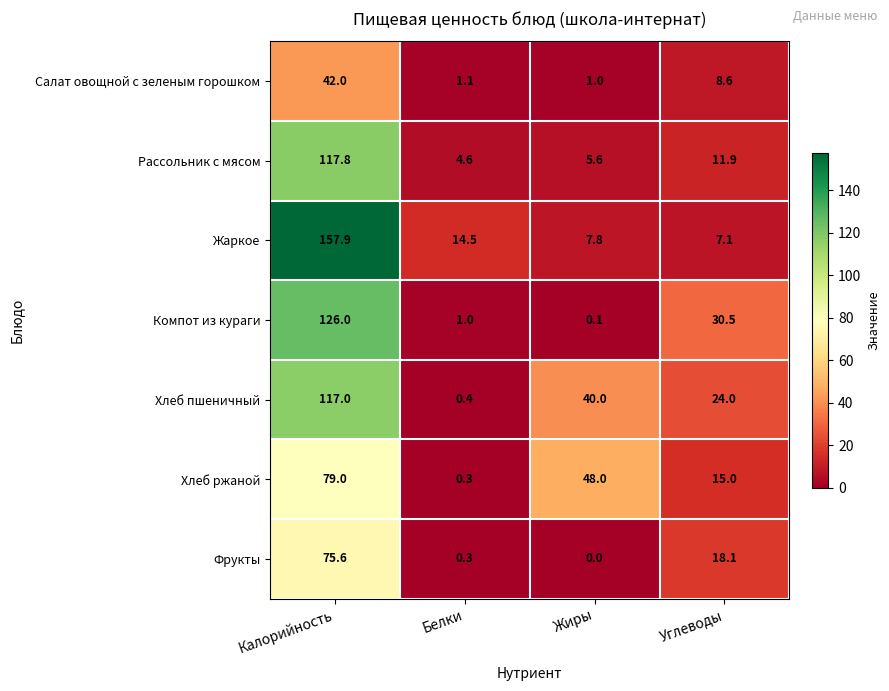

Is it true that Хлеб пшеничный equals 117.0 at Калорийность?

True